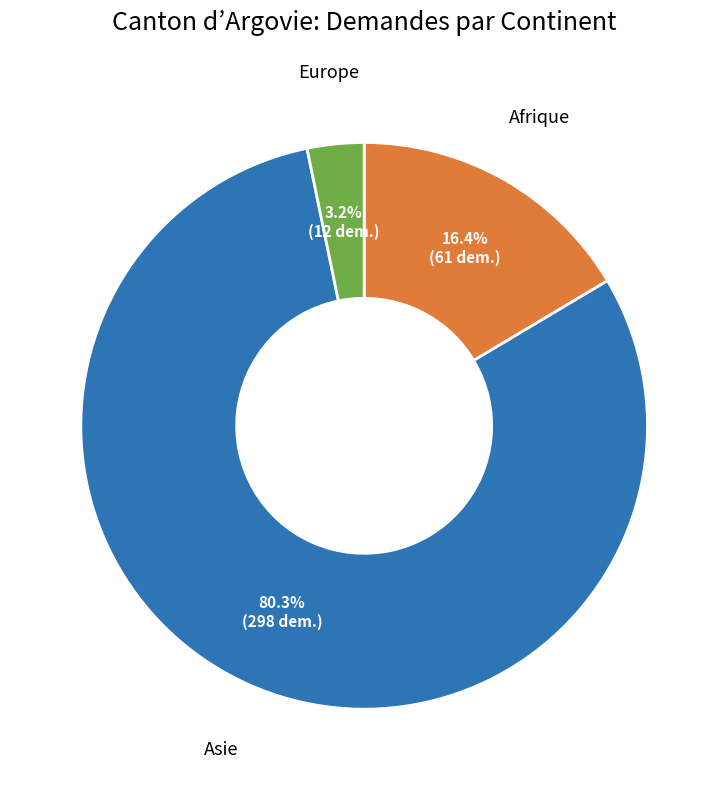

Is there a majority slice in this chart?

Yes